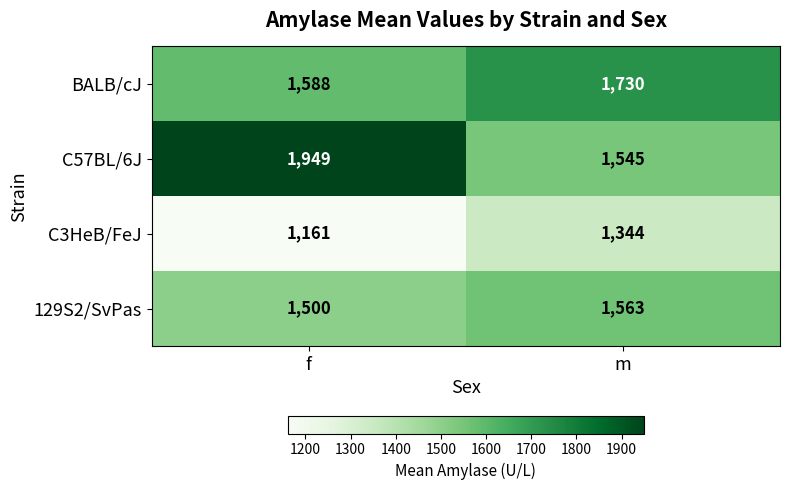

The C57BL/6J series shows 1545 at m. True or false?

True